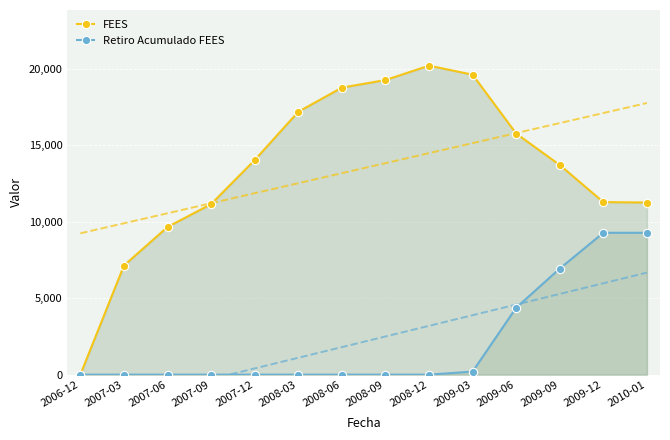

Reading left to right, list all the values displayed in this chart.

FEES: 2006-12=0.0	2007-03=7137.3	2007-06=9657.5	2007-09=11153.0	2007-12=14032.6	2008-03=17192.0	2008-06=18770.4	2008-09=19268.3	2008-12=20210.7	2009-03=19618.2	2009-06=15767.4	2009-09=13709.1	2009-12=11284.8	2010-01=11258.1
Retiro Acumulado FEES: 2006-12=0.0	2007-03=0.0	2007-06=0.0	2007-09=0.0	2007-12=0.0	2008-03=0.0	2008-06=0.0	2008-09=0.0	2008-12=0.0	2009-03=200.0	2009-06=4376.7	2009-09=6936.7	2009-12=9277.7	2010-01=9277.7